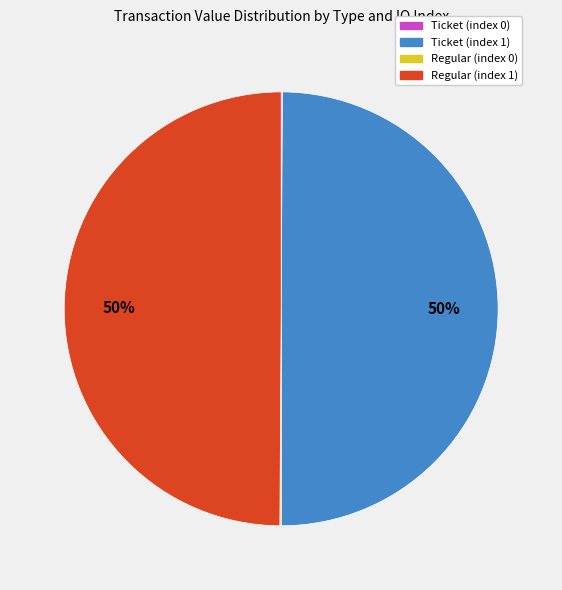

To the nearest percent, what is the difference between the largest and smallest slice percentages?

50%